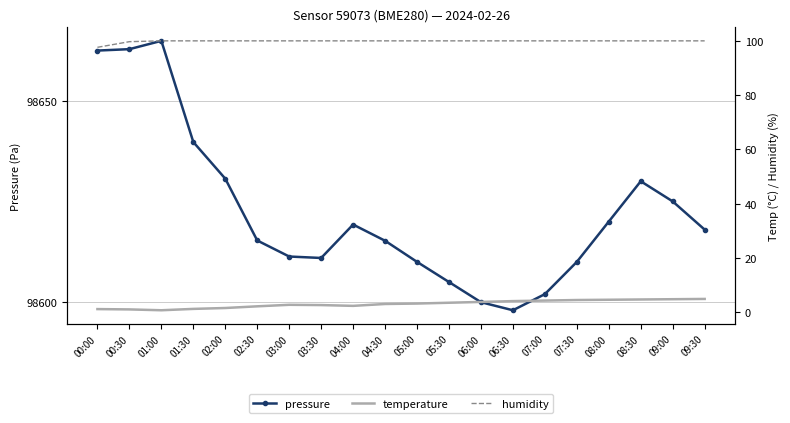

What is the value of the humidity point at the 1st from the left?

97.6